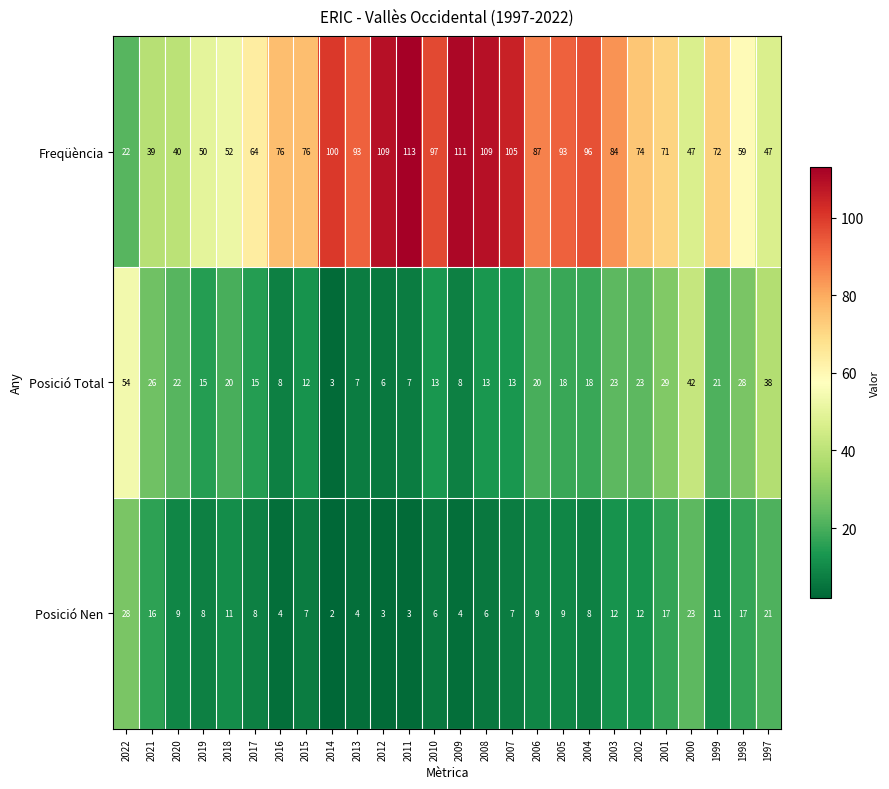

True or false: Posició Nen has a value of 8 at 2004.

True